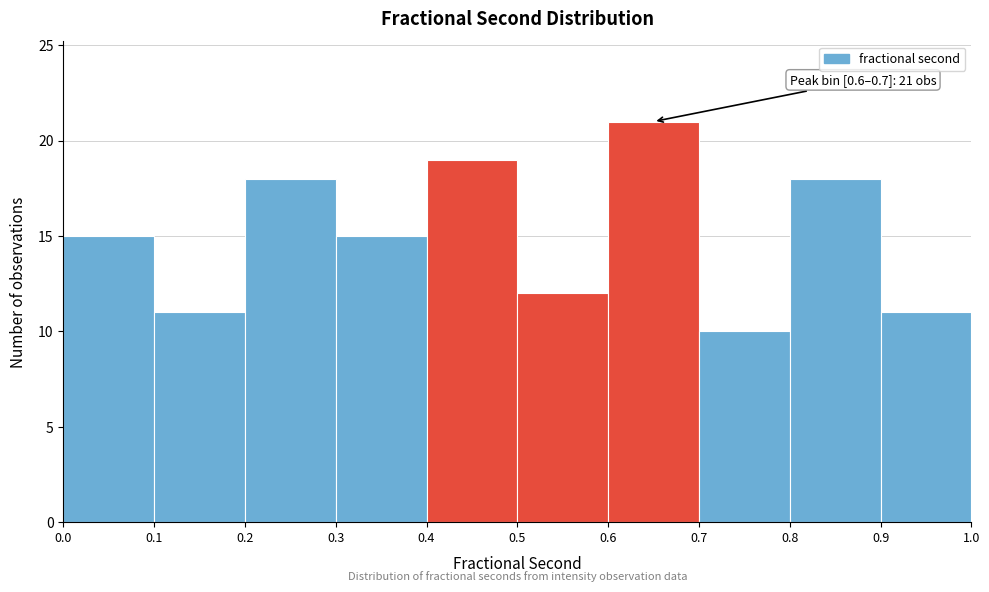

Which range on the x-axis has the tallest bar?

0.6 to 0.7